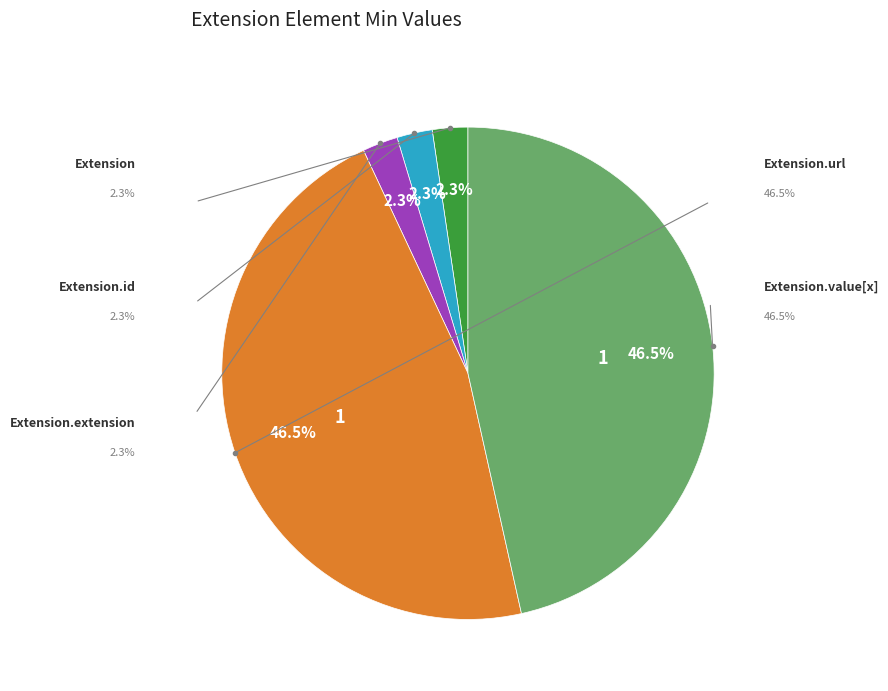

Between Extension.id and Extension.value[x], which is larger?

Extension.value[x]